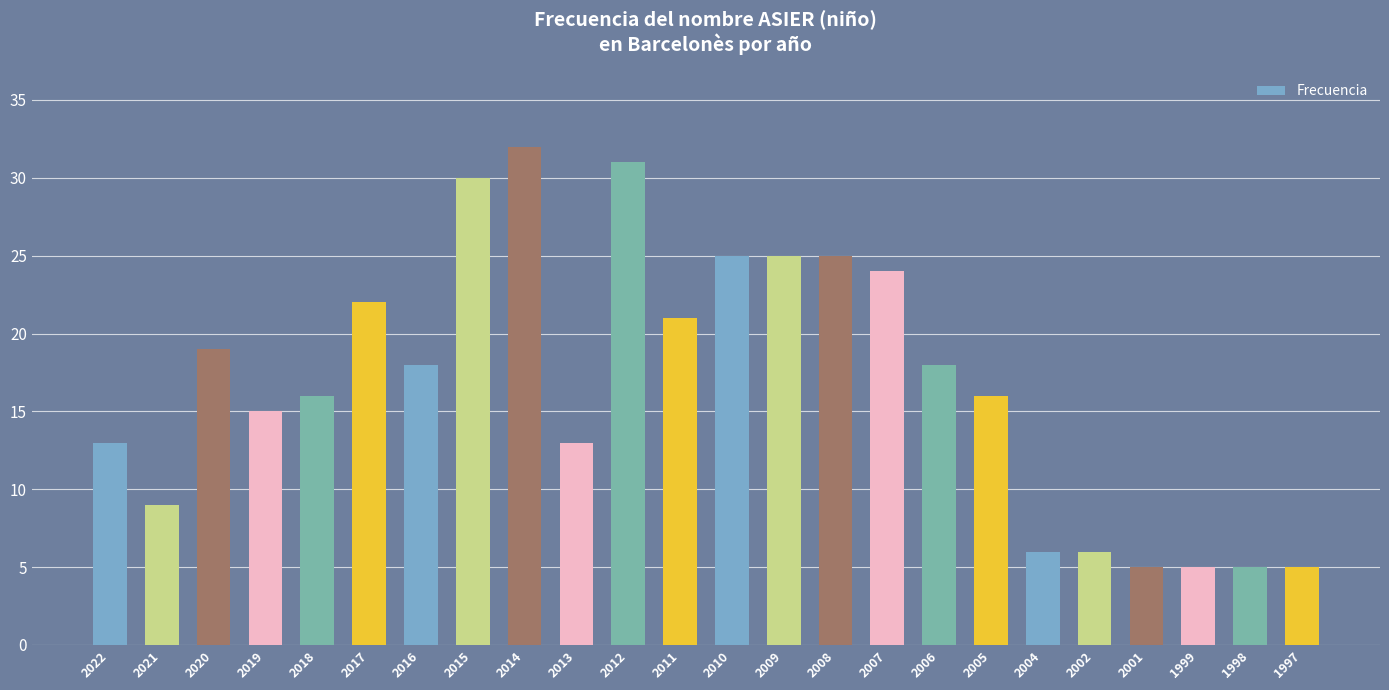

What is the value of the 2nd bar from the left?

9